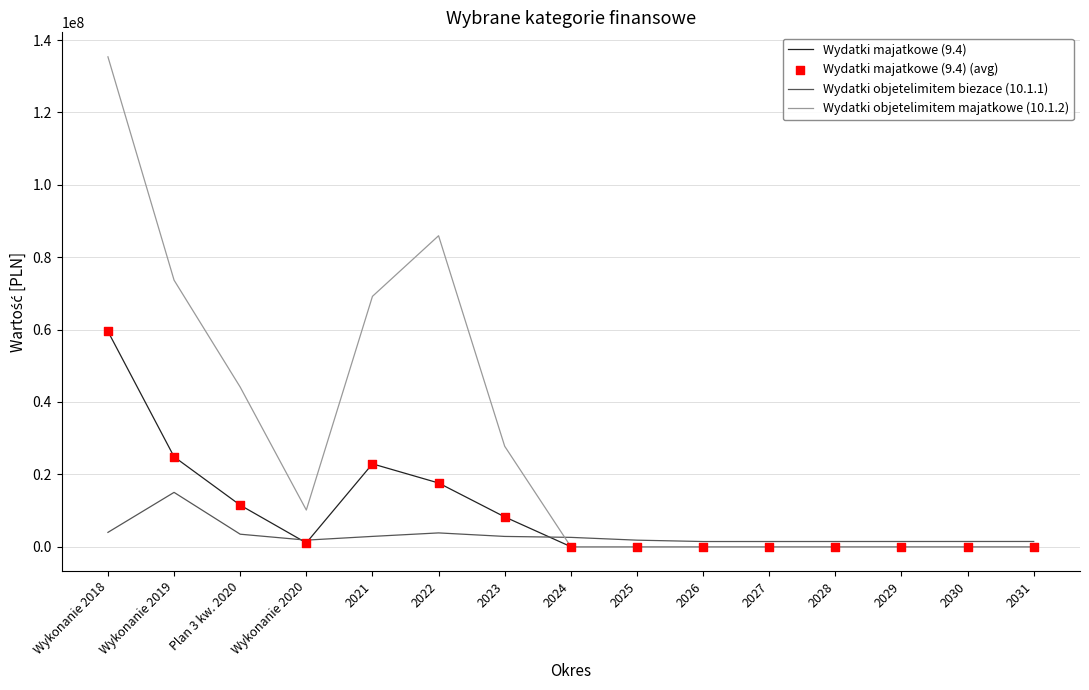

At which category is the sum across all series the highest?

Wykonanie 2018